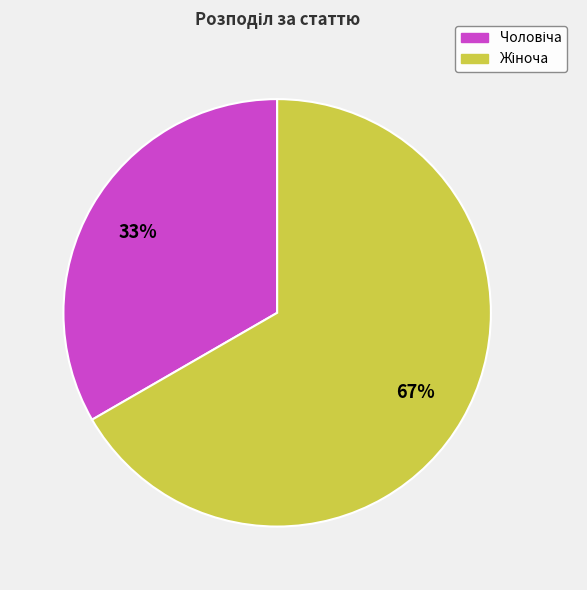

To the nearest percent, what is the average slice percentage?

50%